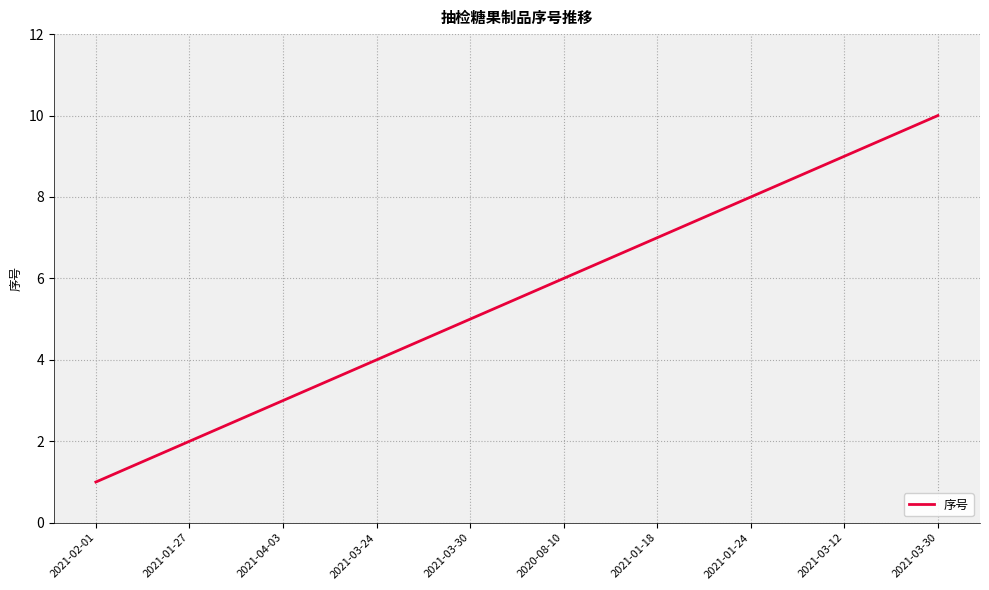

What is the label of the 1st point from the left?

2021-02-01